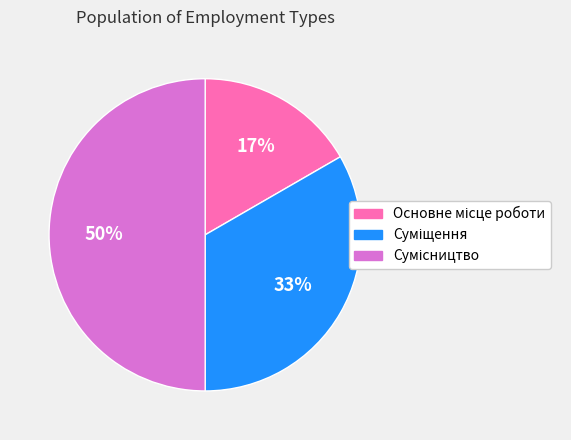

To the nearest percent, what is the difference between the largest and smallest slice percentages?

33%